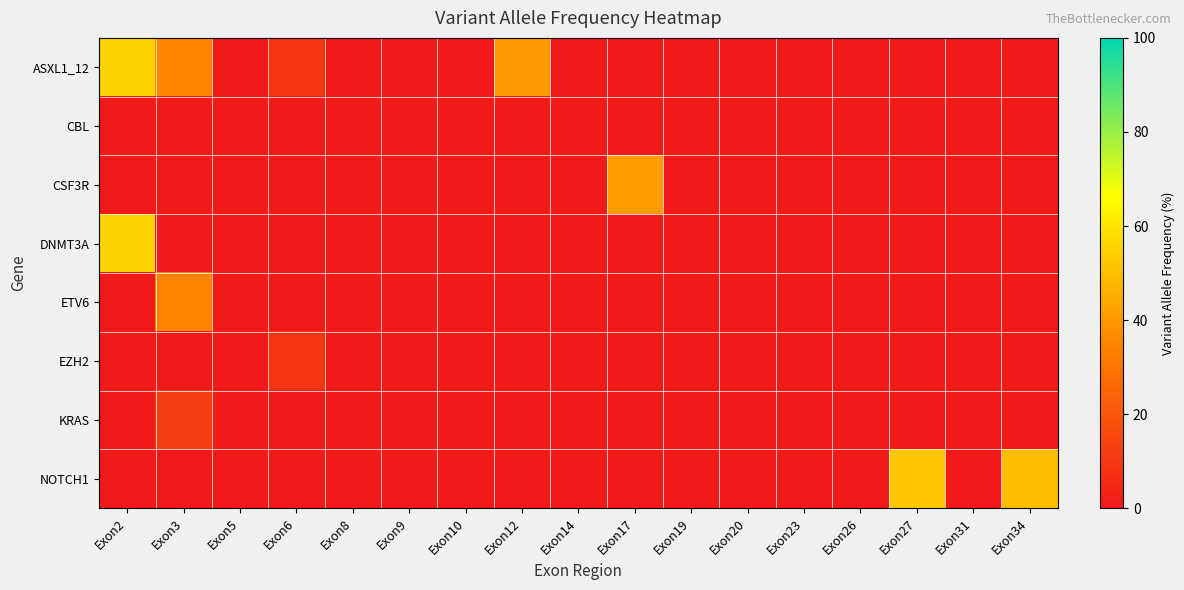

Which series has the largest total across all categories?

ASXL1_12